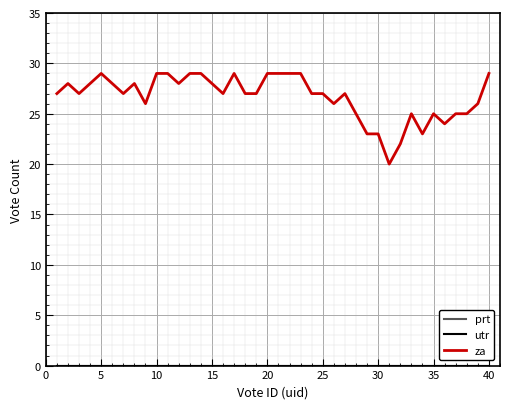

True or false: za and utr intersect in this chart.

False